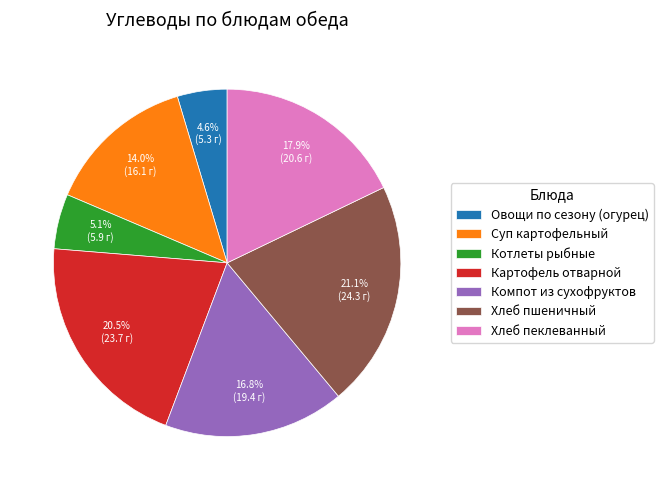

True or false: Компот из сухофруктов accounts for 4% of the total.

False